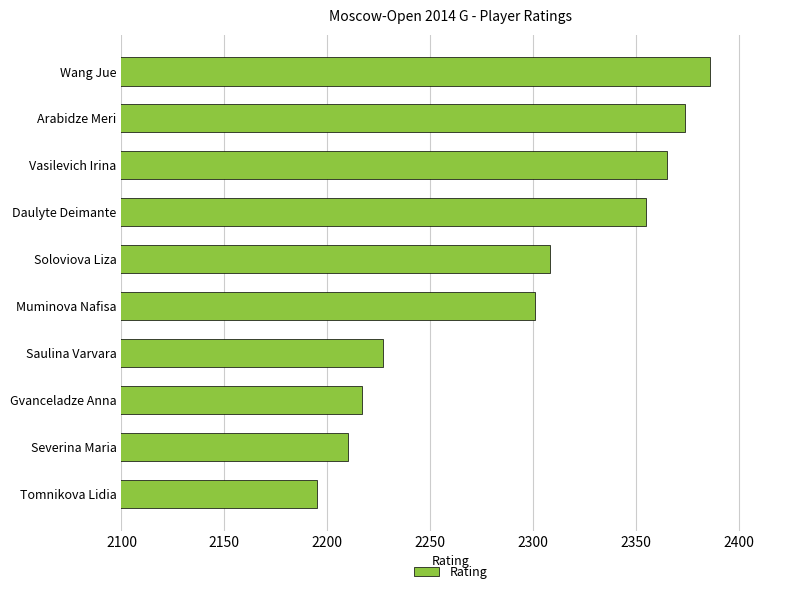

How many bars are there in total?

10